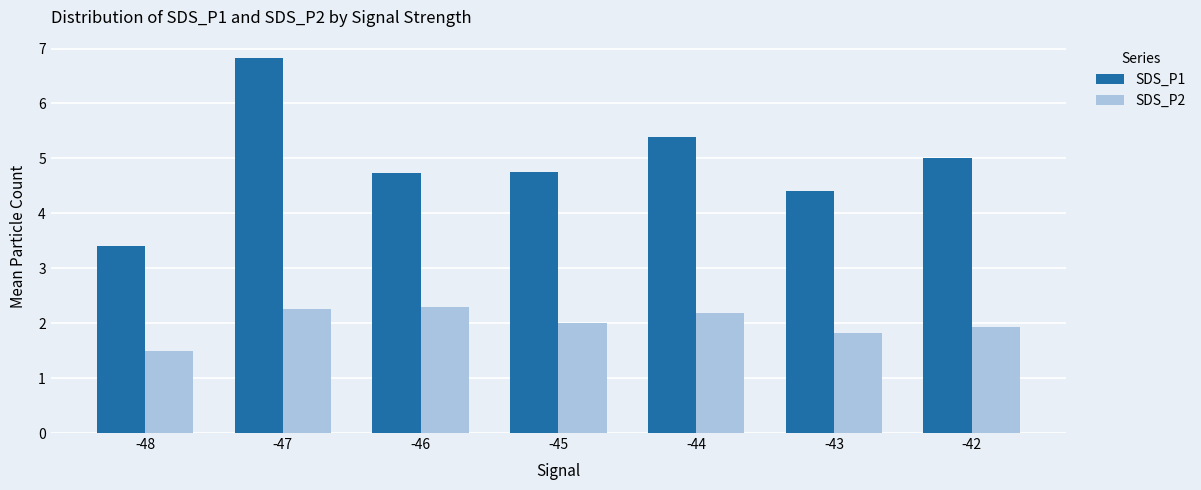

Which category has the lowest value in the SDS_P1 series?

-48